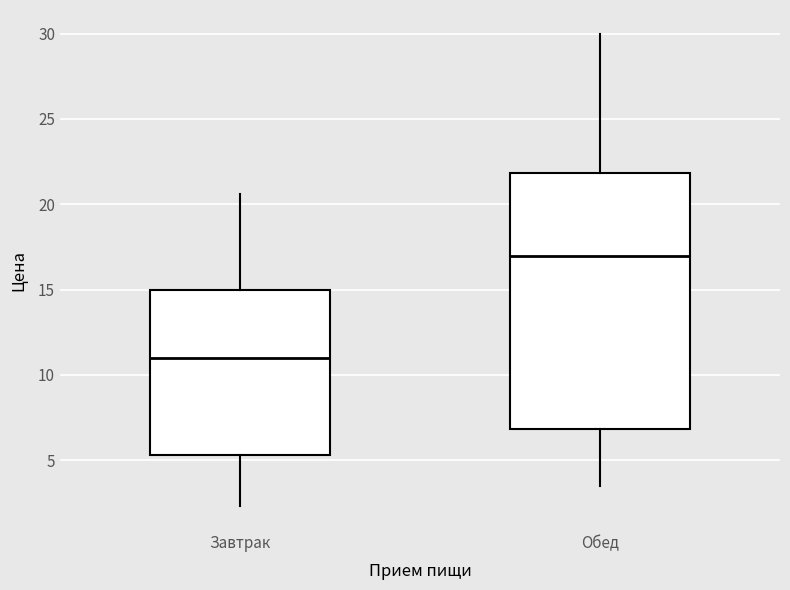

Where is the upper edge of the box for Завтрак on the y-axis? The values are not printed on the chart, so give them approximately, as read against the axis.

15.0